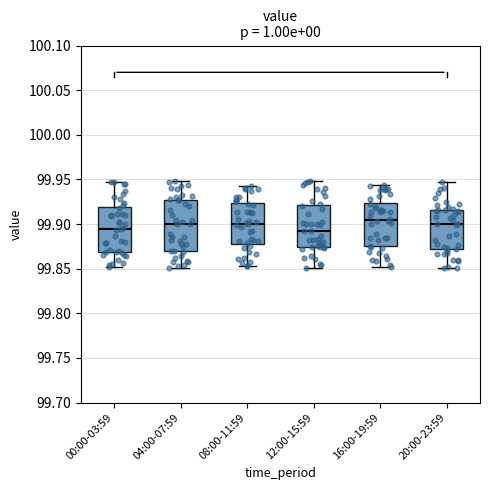

Reading left to right, read every box against the y-axis: the position of its median line, the range the box covers, and the ends of its whiskers. The values are not printed on the chart, so give them approximately, as read against the axis.

00:00-03:59: median 99.895, box 99.870 to 99.920, whiskers 99.850 to 99.945
04:00-07:59: median 99.900, box 99.870 to 99.925, whiskers 99.850 to 99.950
08:00-11:59: median 99.900, box 99.880 to 99.925, whiskers 99.855 to 99.945
12:00-15:59: median 99.890, box 99.875 to 99.920, whiskers 99.850 to 99.950
16:00-19:59: median 99.905, box 99.875 to 99.925, whiskers 99.850 to 99.945
20:00-23:59: median 99.900, box 99.870 to 99.915, whiskers 99.850 to 99.945